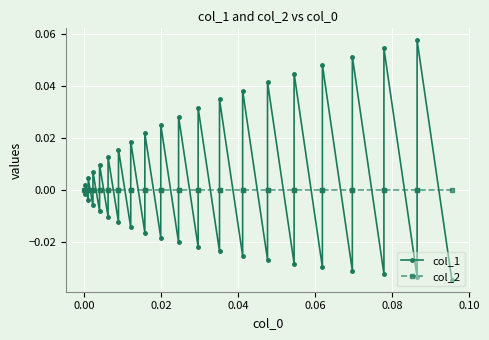

List the series in order of their overall mean, highest first.

col_1, col_2